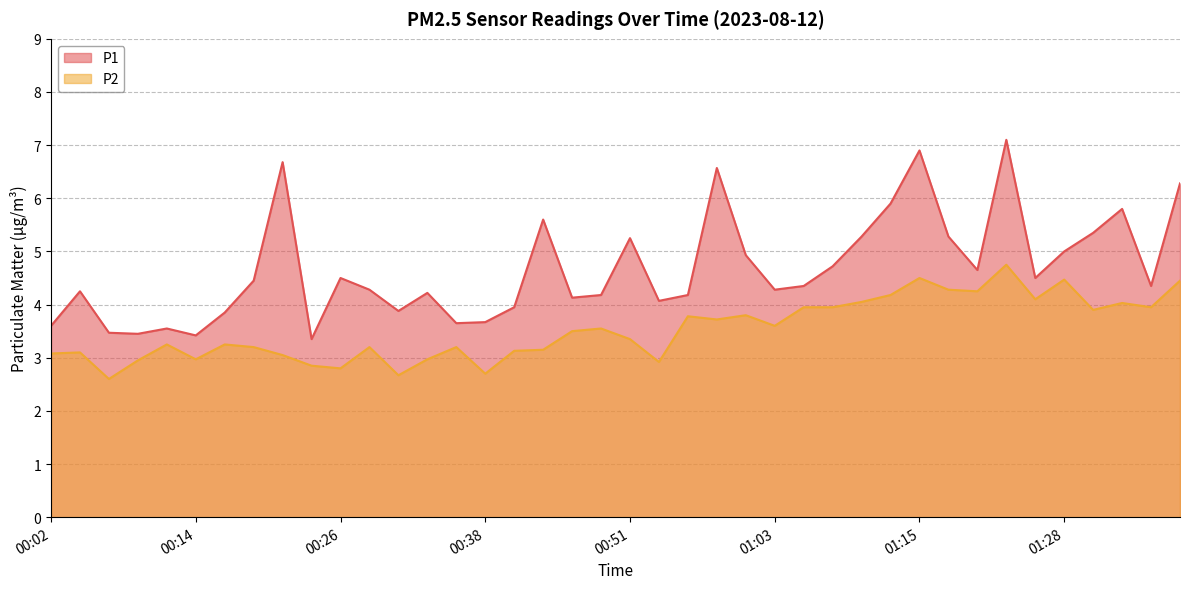

At how many categories does at least one series exceed 3?

40